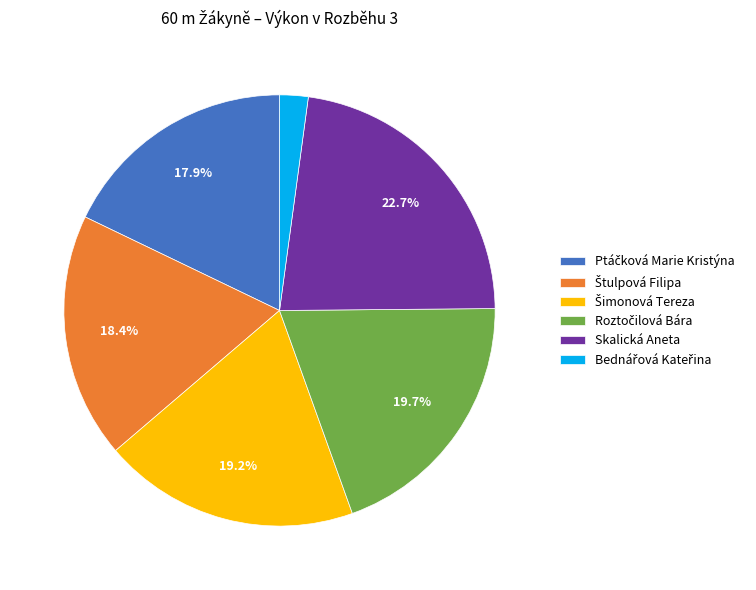

Is there a majority slice in this chart?

No